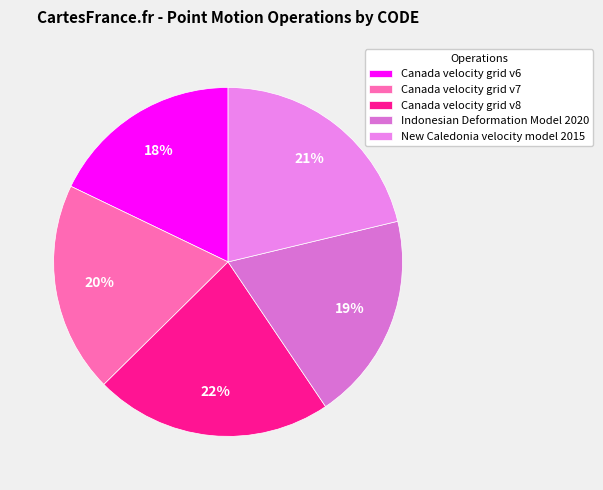

Does Indonesian Deformation Model 2020 represent more than half of the total?

No